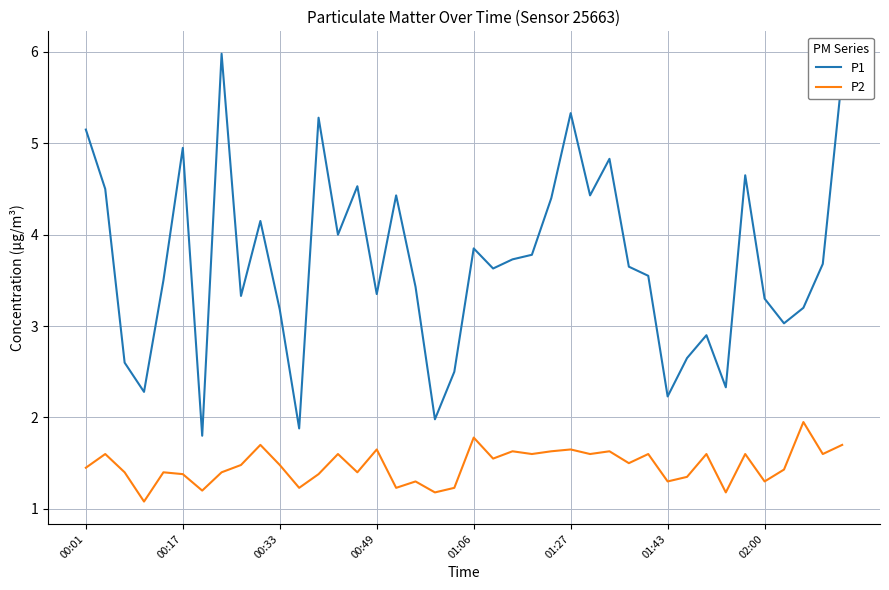

What is the maximum value shown in the chart?

6.0